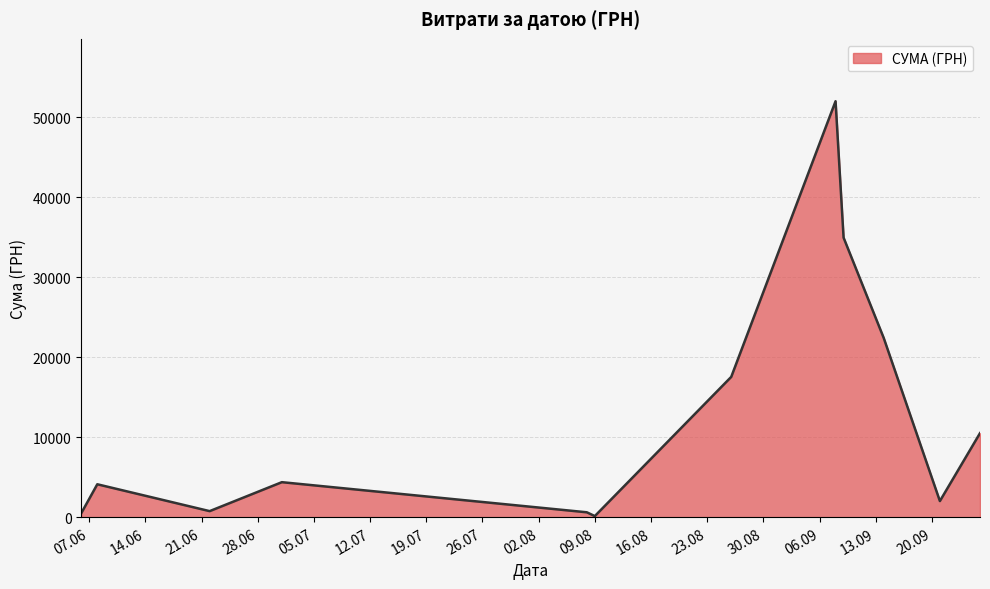

What is the greatest value displayed?

51980.0